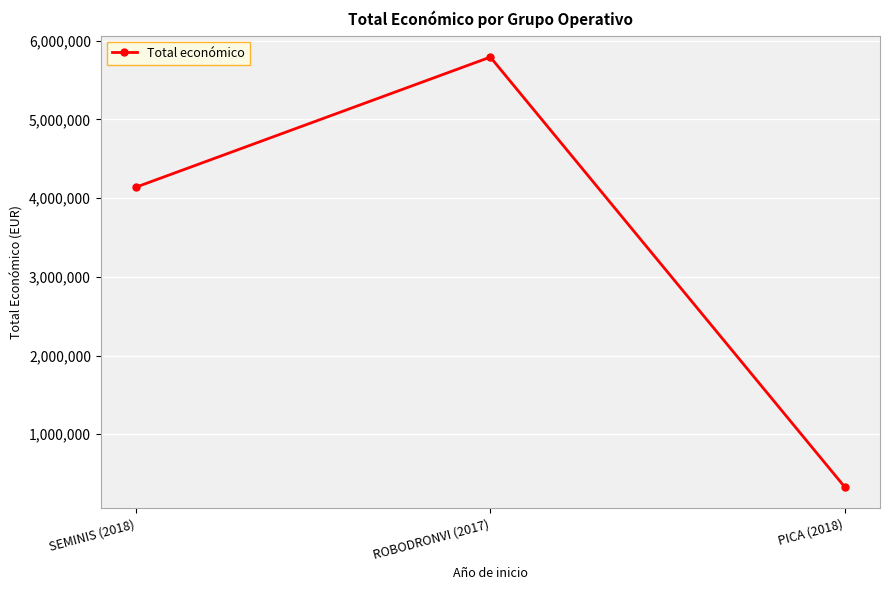

At which label is the value closest to 3061997?

SEMINIS (2018)